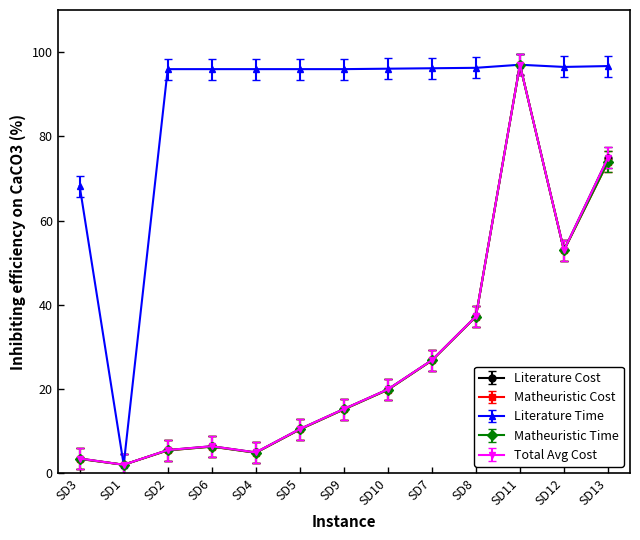

Does the chart have visible grid lines?

No